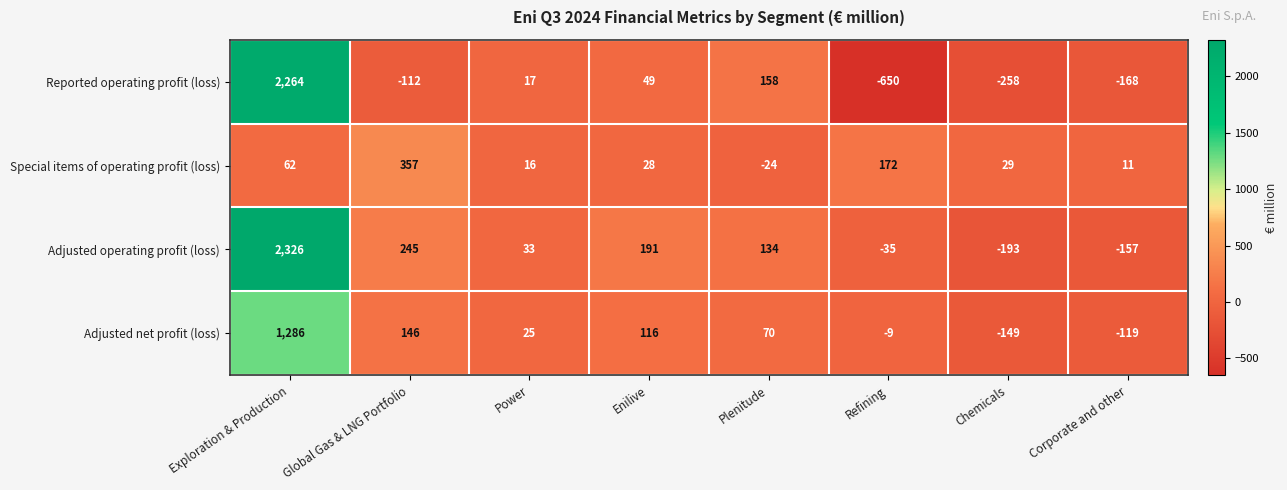

At which category is the sum across all series the highest?

Exploration & Production